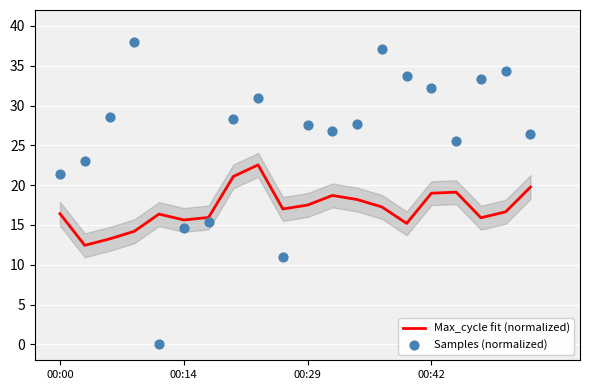

Which series reaches the maximum Y coordinate?

Samples (normalized)